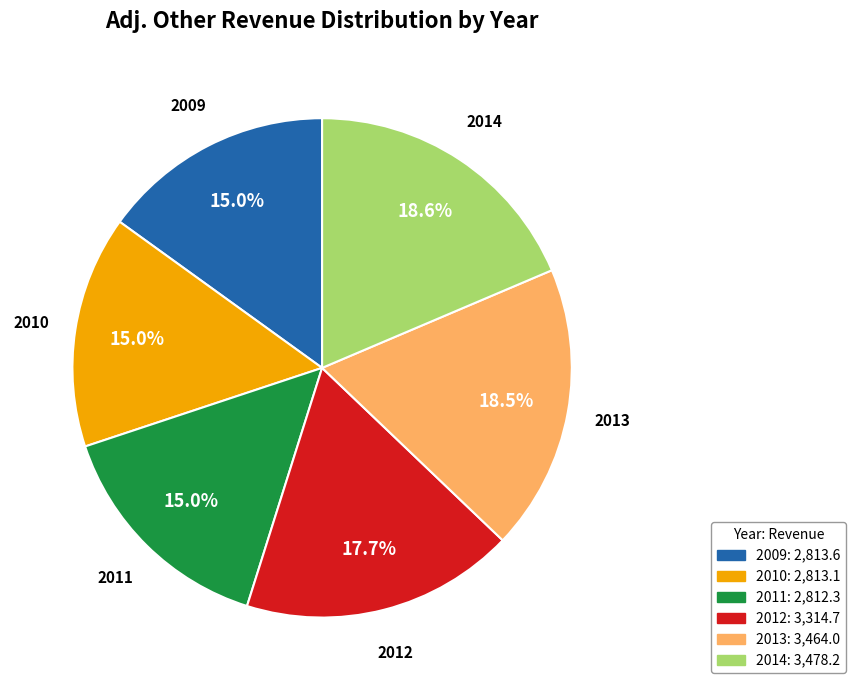

Is it true that 2014 is 29% of the pie?

False